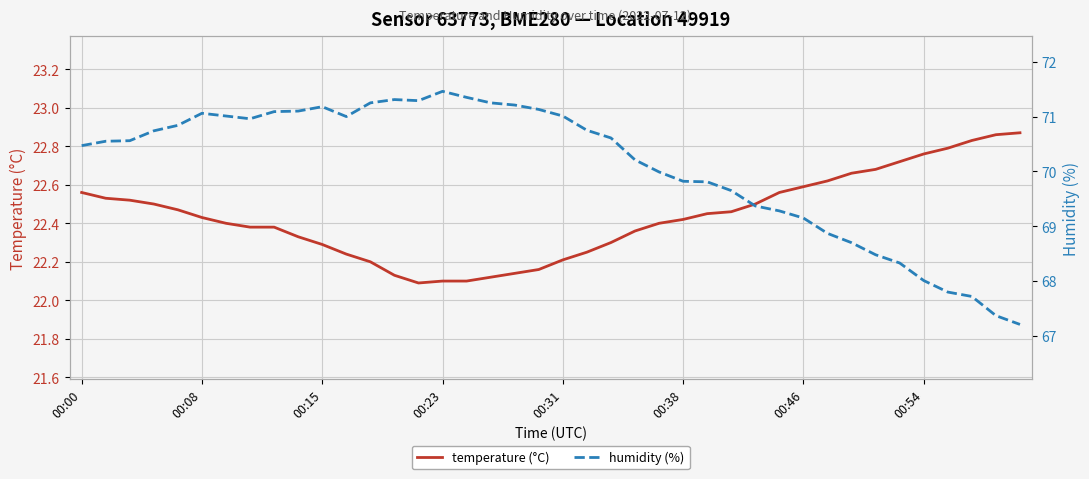

How many interior local valleys does the humidity (%) series have?

3